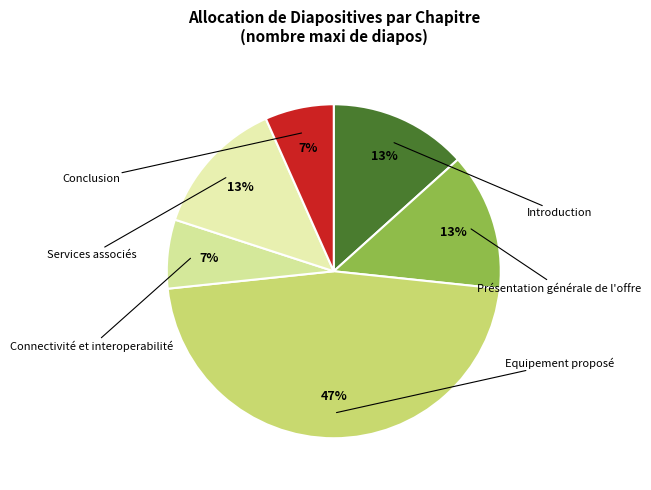

Between Conclusion and Présentation générale de l'offre, which is larger?

Présentation générale de l'offre